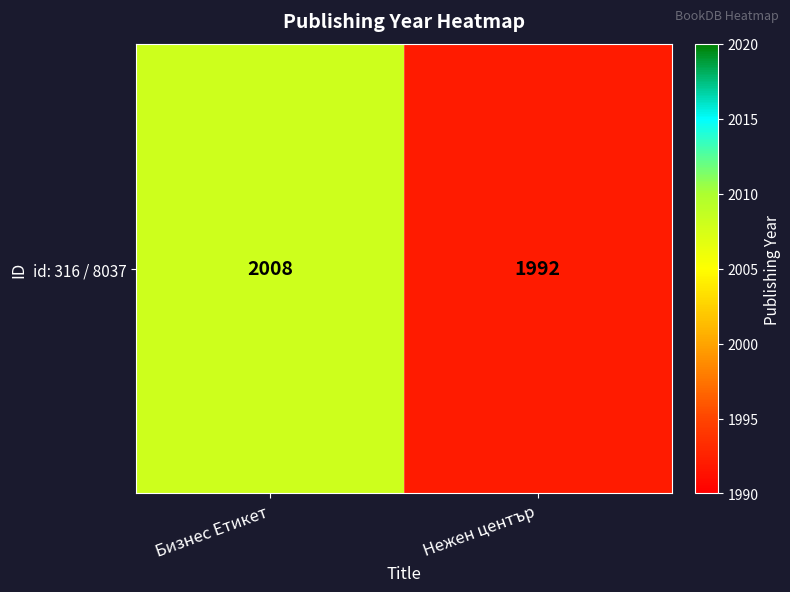

At which label is the value closest to 2000?

Бизнес Етикет